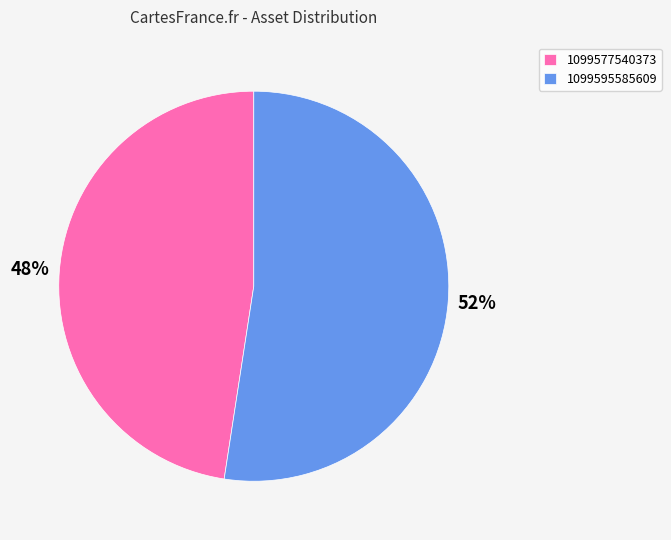

Rank the categories by value from lowest to highest.

1099577540373, 1099595585609